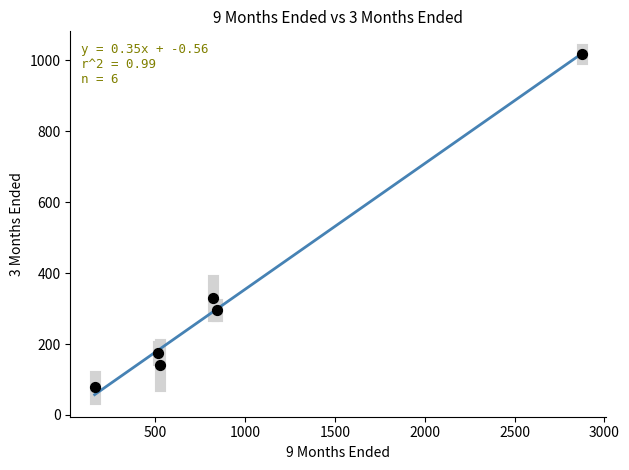

What Y value in the scatter plot is closest to 547?

328.9